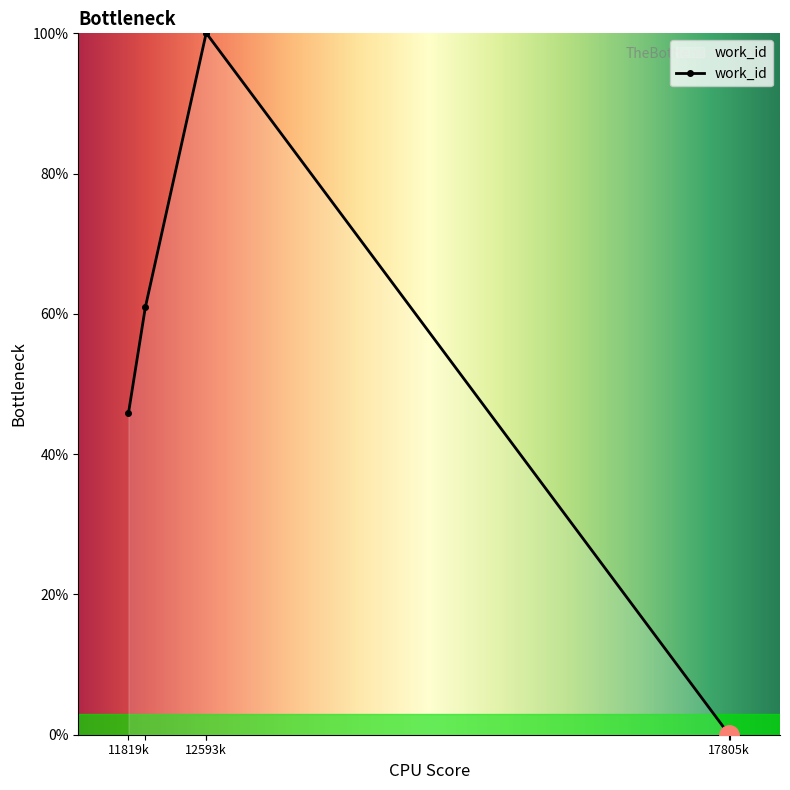

True or false: there are more than 1 points higher than both neighbors.

False